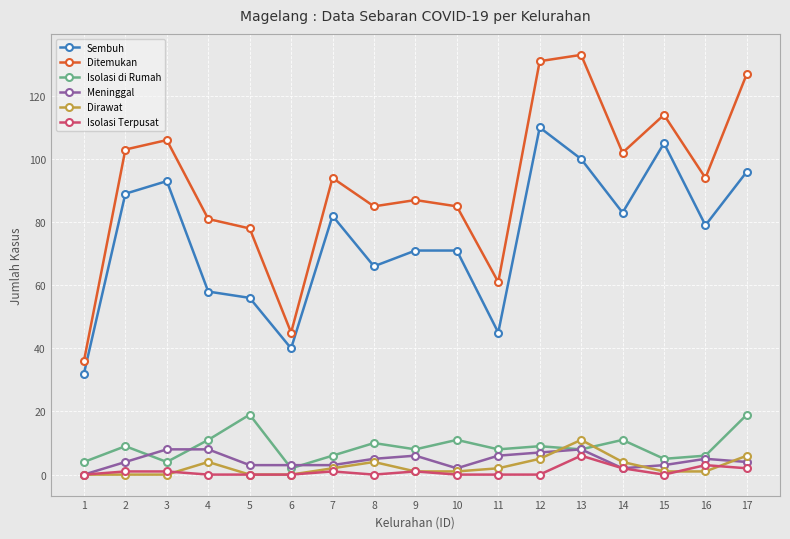

After their last crossing, which series has the higher values: Isolasi di Rumah or Dirawat?

Isolasi di Rumah